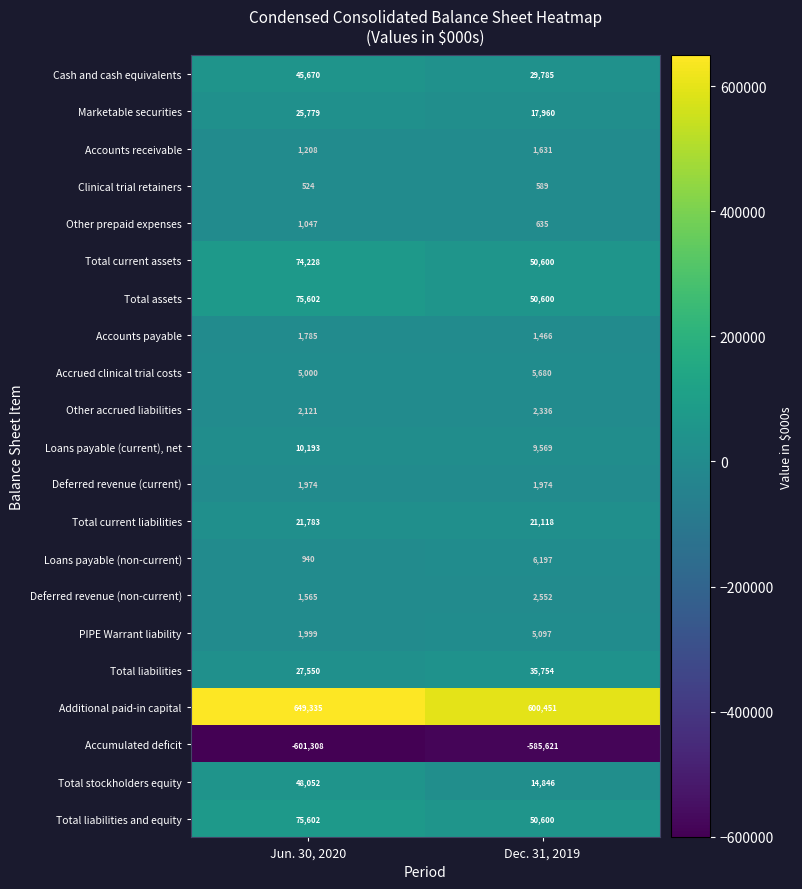

Which series has the largest range (max minus min)?

Additional paid-in capital